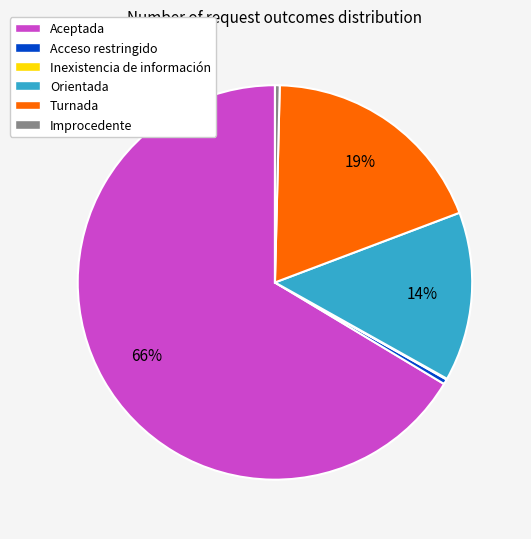

True or false: Orientada accounts for 14% of the total.

True